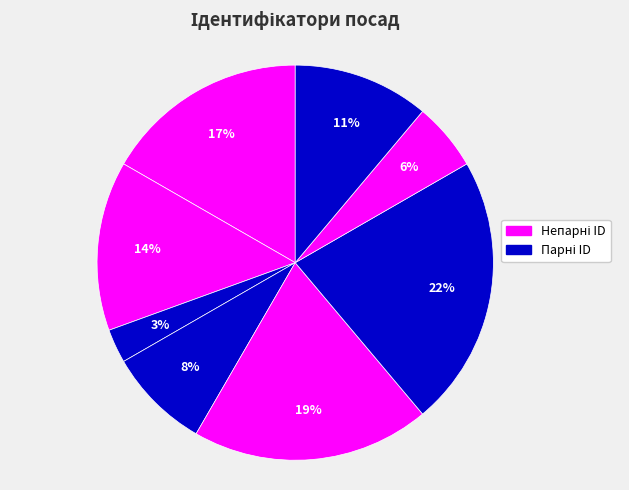

Count the number of slices in the pie.

8